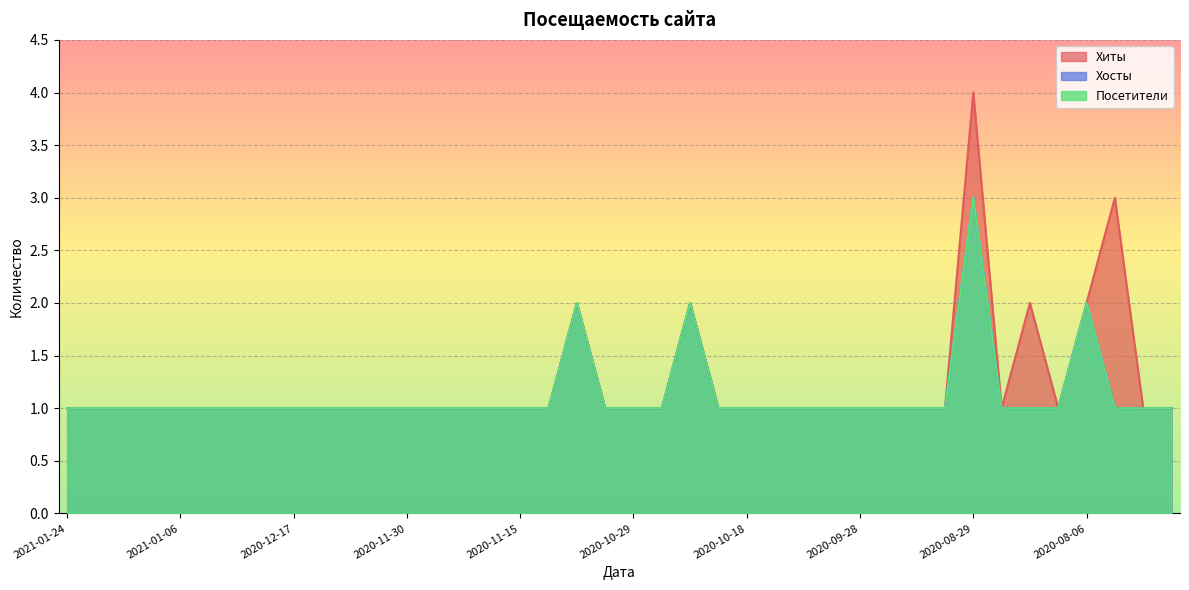

The Посетители series shows 2 at 2020-08-06. True or false?

True